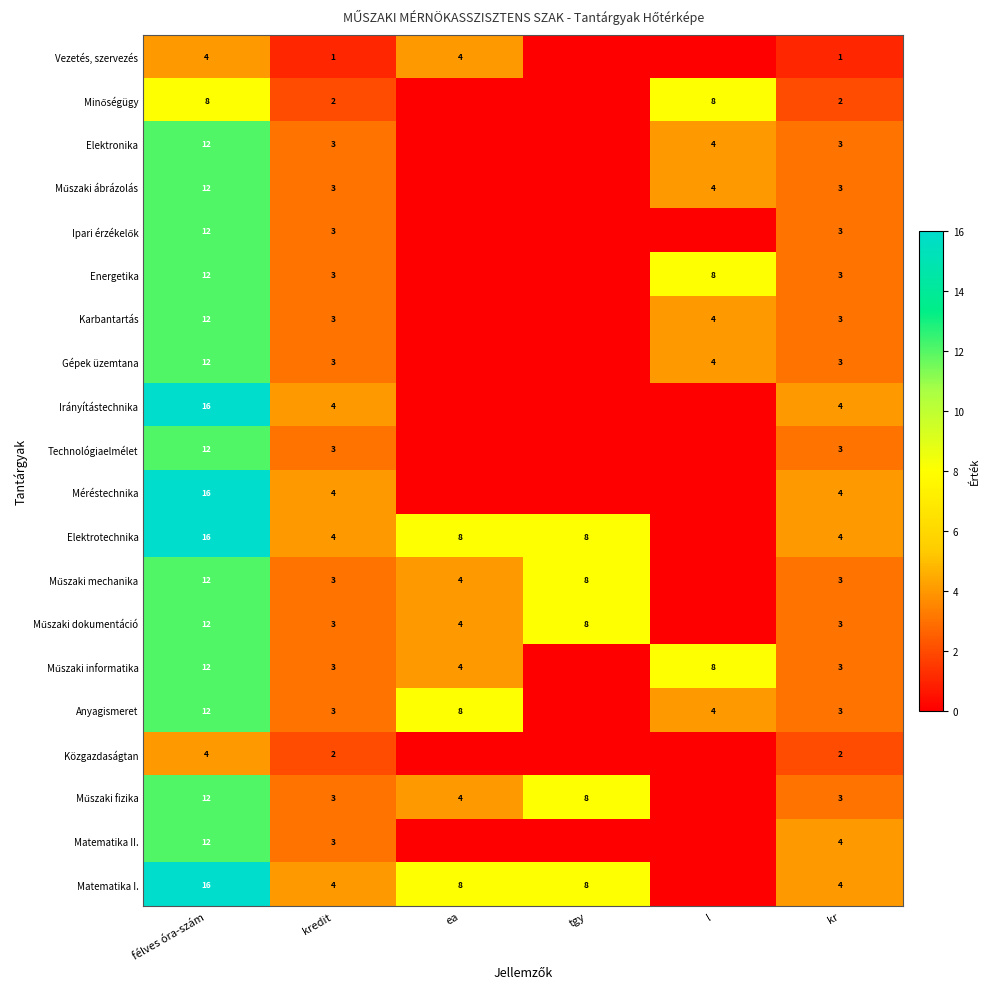

The value of Energetika at l is 4. True or false?

False